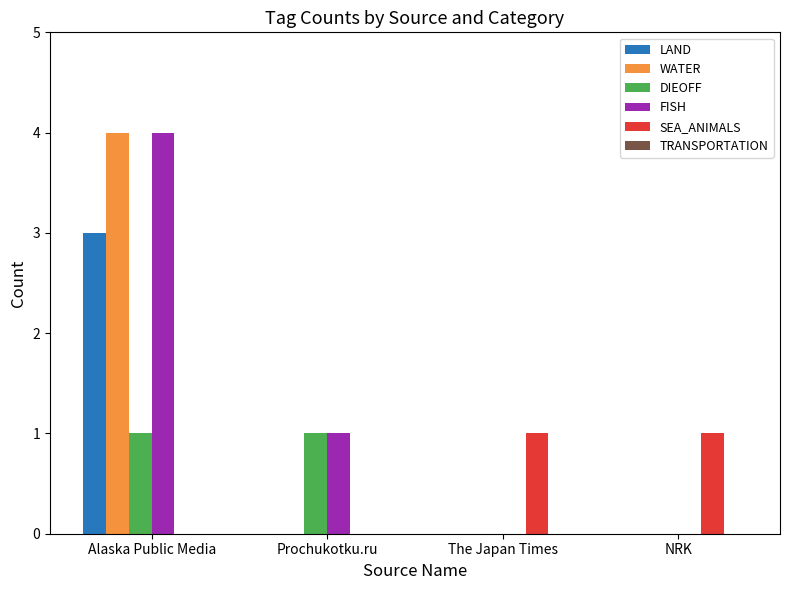

Which series has the largest total across all categories?

FISH